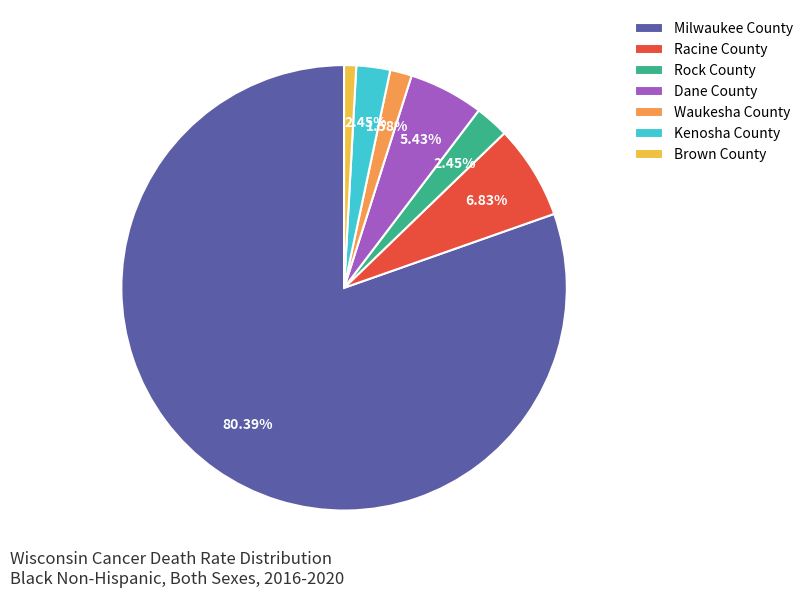

To the nearest percent, what is the combined percentage of Waukesha County and Racine County?

8%